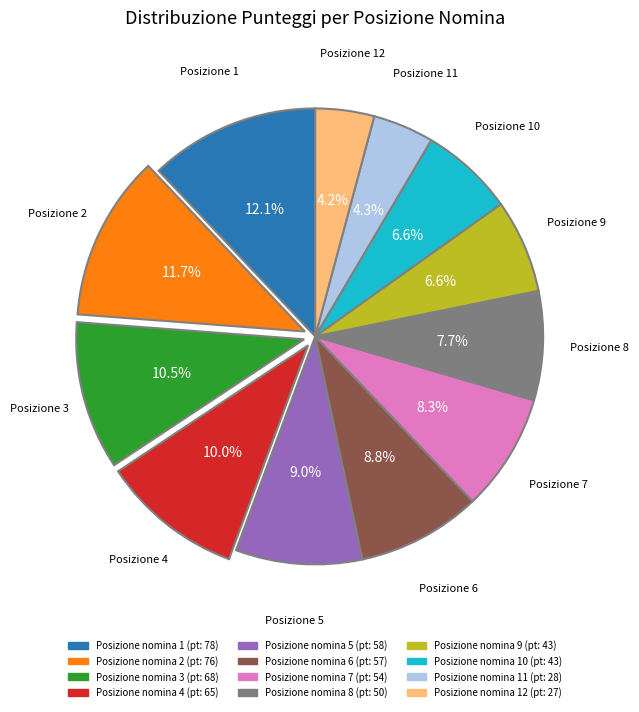

Is there any slice that represents more than half of the pie?

No